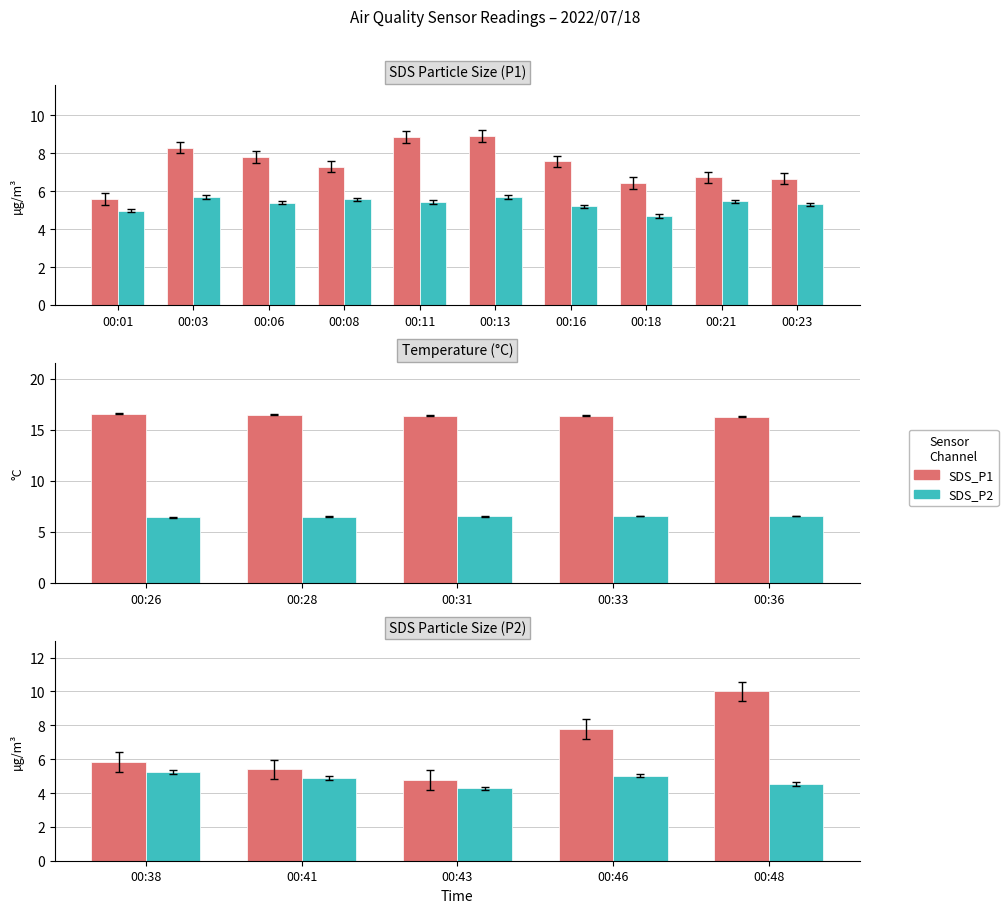

Which series changed the most between 00:41 and 00:48?

SDS_P1